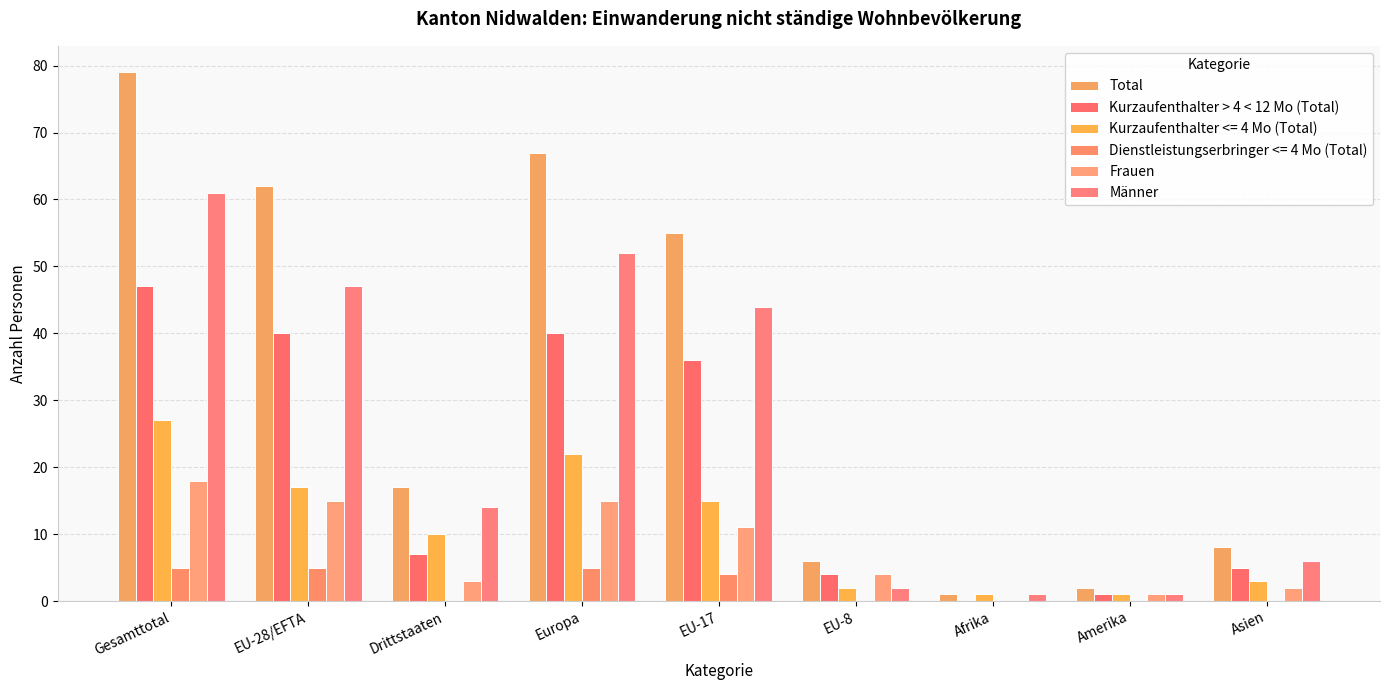

At which label is Männer closest to 31?

EU-17